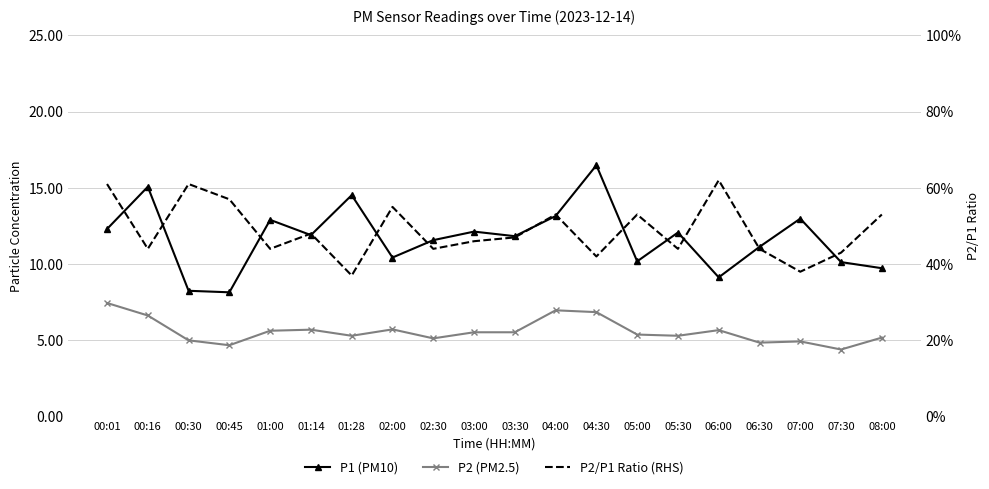

What is the value of the P2 (PM2.5) point at the 6th from the left?

5.7